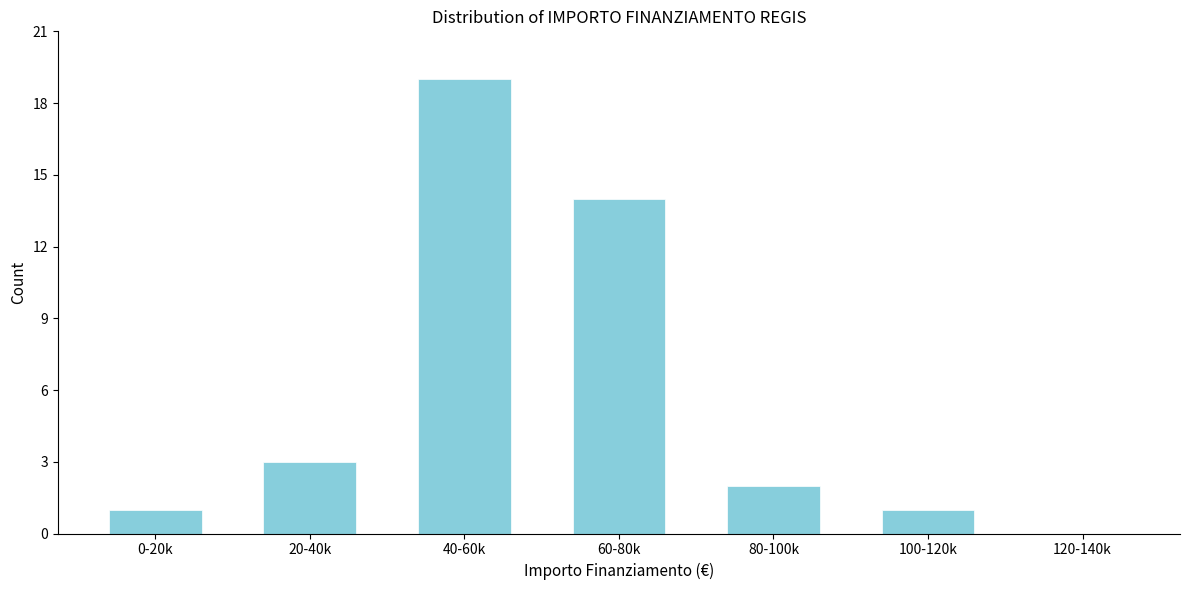

Reading left to right, list all the values displayed in this chart.

0-20k=1	20-40k=3	40-60k=19	60-80k=14	80-100k=2	100-120k=1	120-140k=0